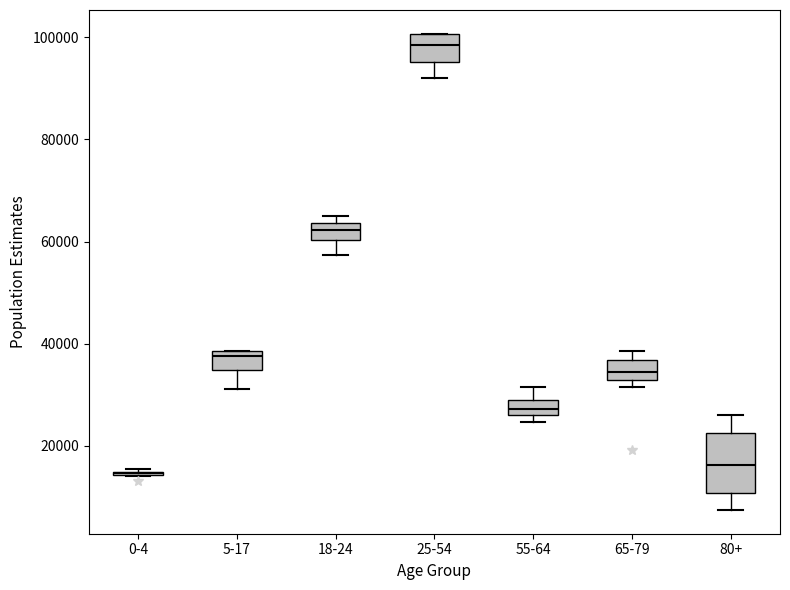

Which box is the tallest, from its lower edge to its upper edge?

80+